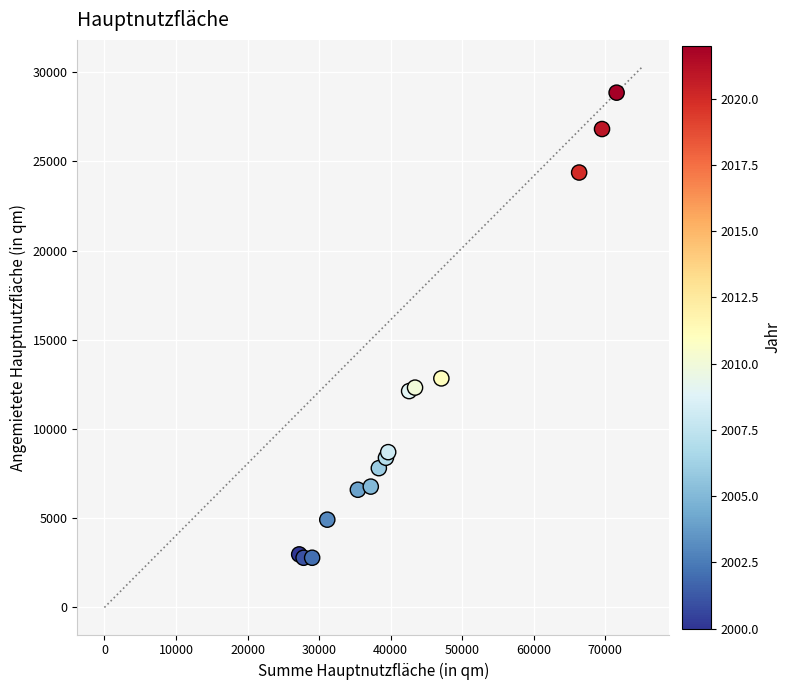

What Y value in the scatter plot is closest to 15815?

12835